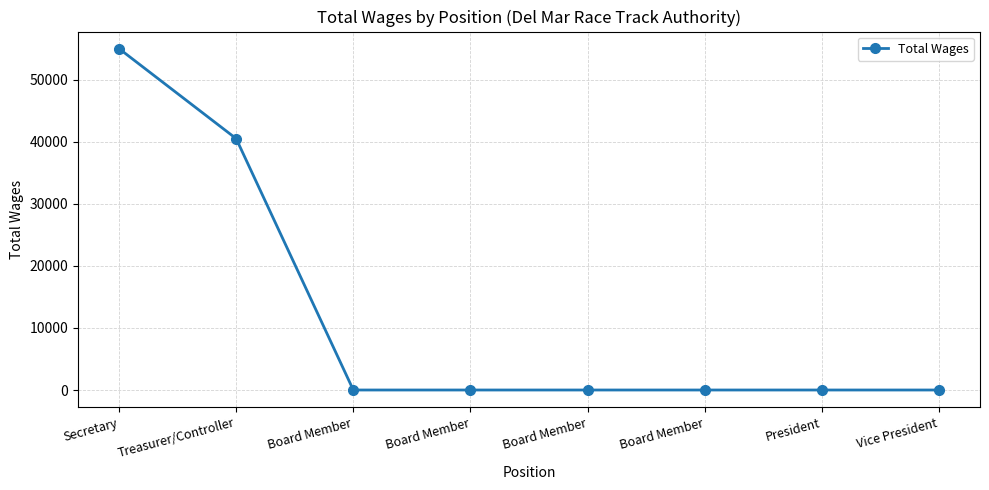

How many values exceed 0?

2